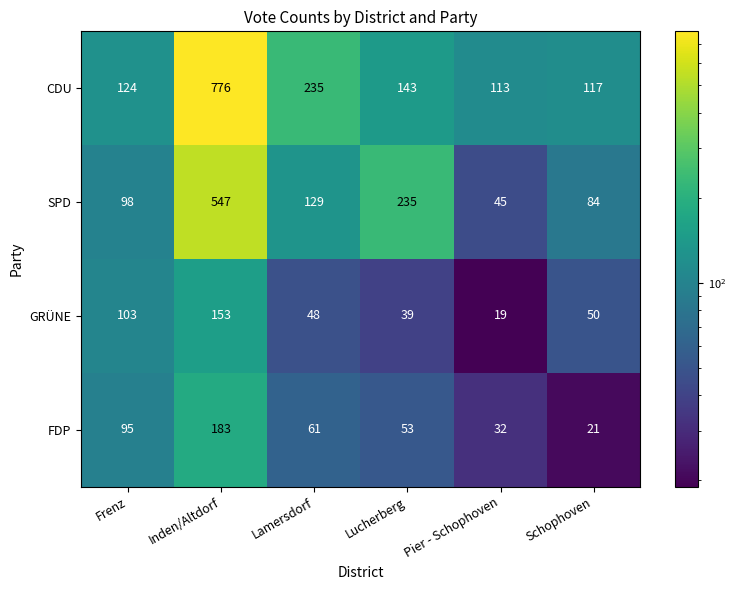

True or false: CDU has a value of 44 at Frenz.

False